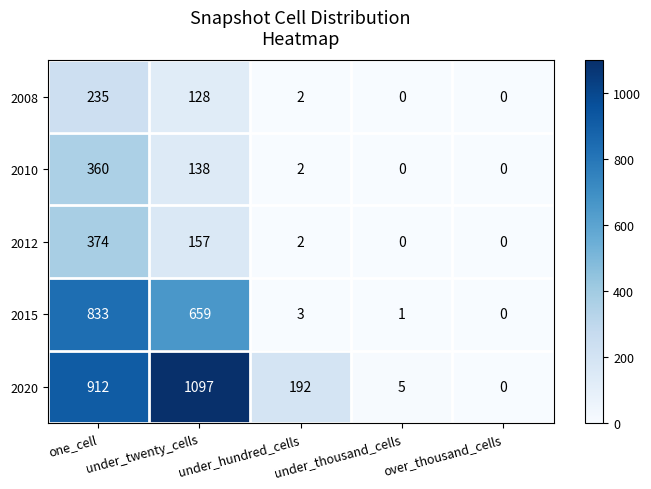

What is the sum of all 2015 values?

1496